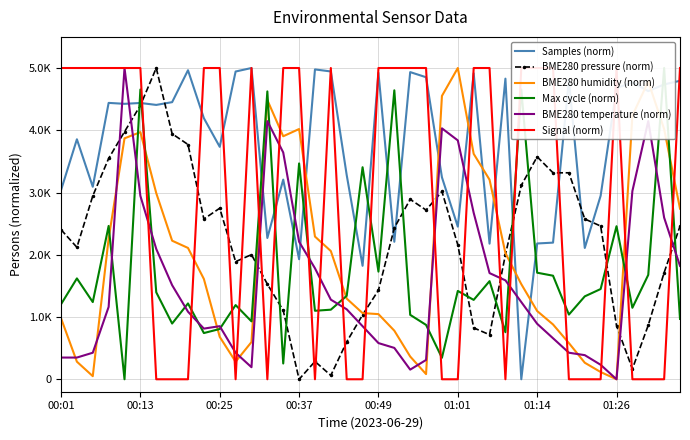

Does the chart display data point markers on the line(s)?

No